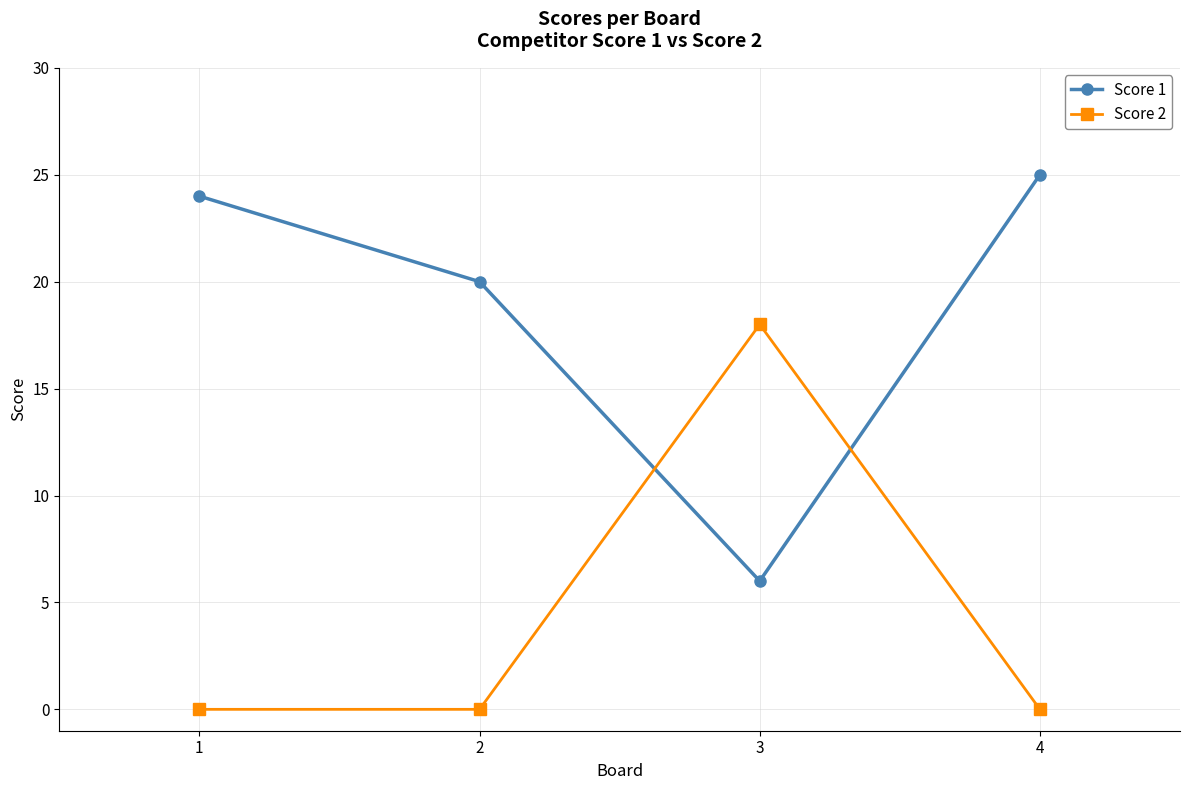

What is the value of the Score 1 point at the 1st from the left?

24